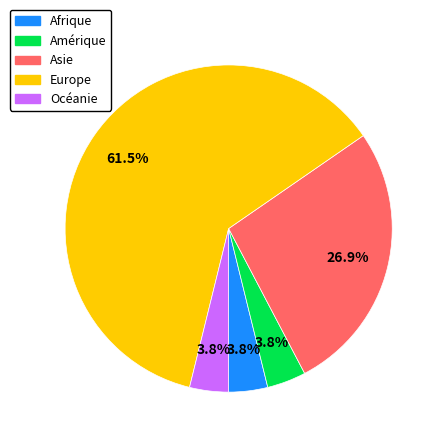

To the nearest percent, what is the average slice percentage?

20%